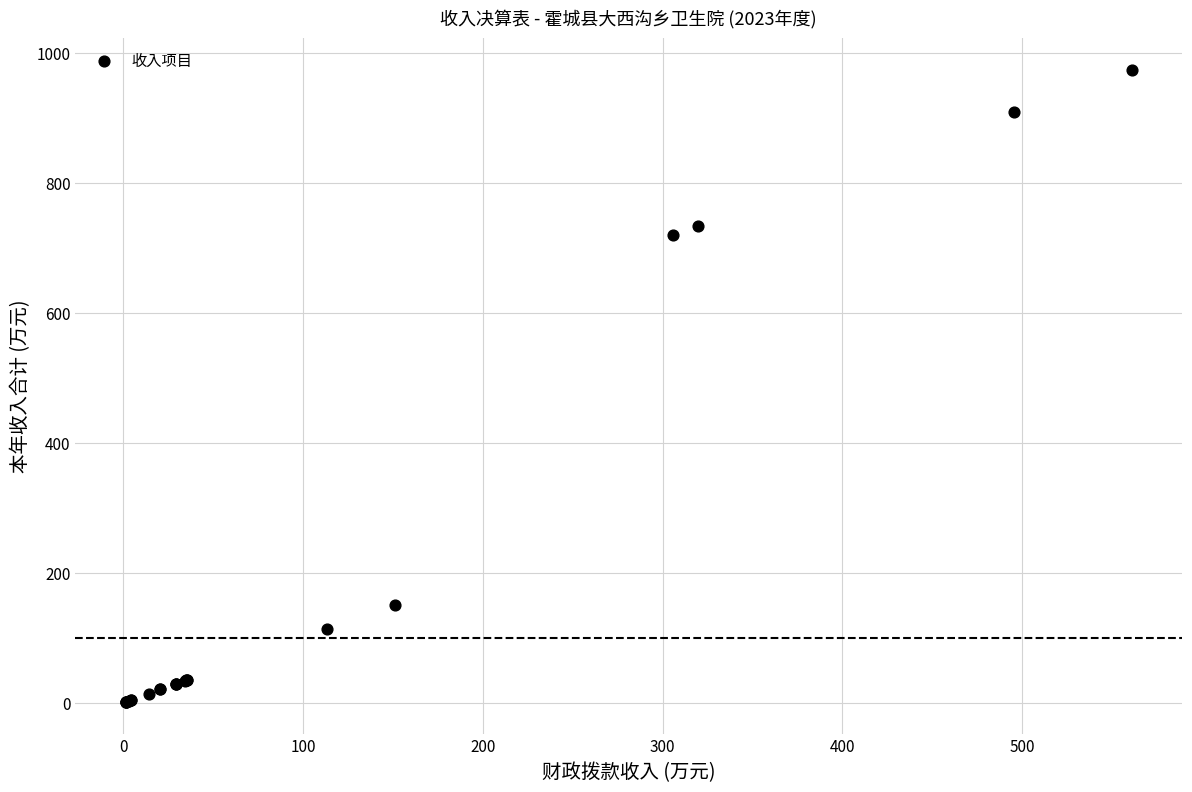

What Y value in the scatter plot is closest to 487?

718.9